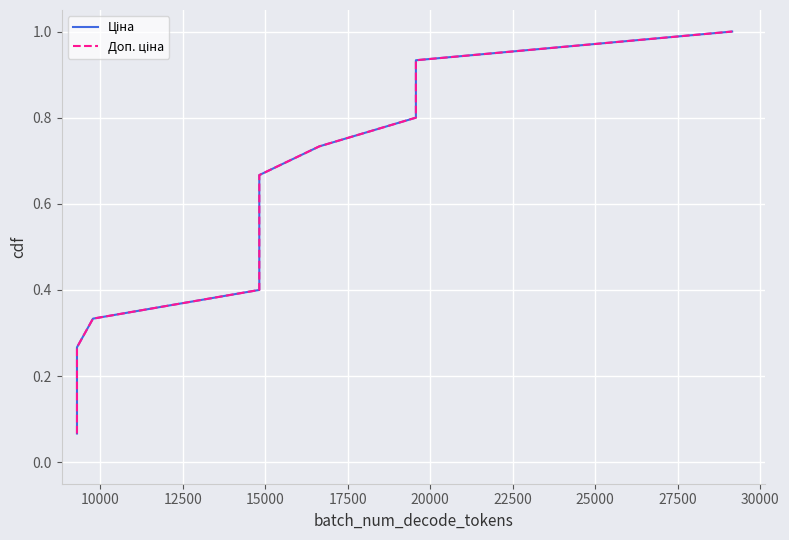

What is the value of the Ціна point at the 6th from the left?

0.4